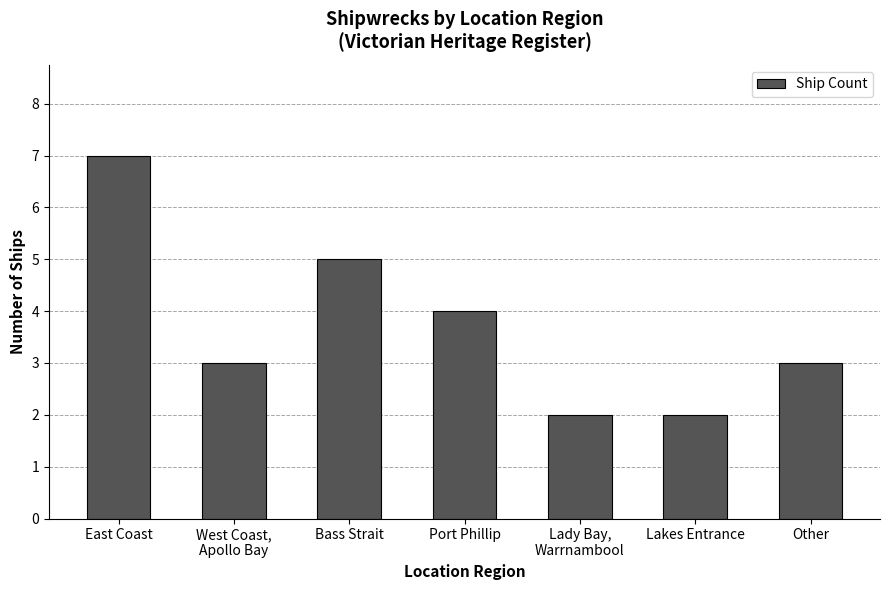

Reading right to left, extract all data points from this chart.

Other=3	Lakes Entrance=2	Lady Bay,
Warrnambool=2	Port Phillip=4	Bass Strait=5	West Coast,
Apollo Bay=3	East Coast=7